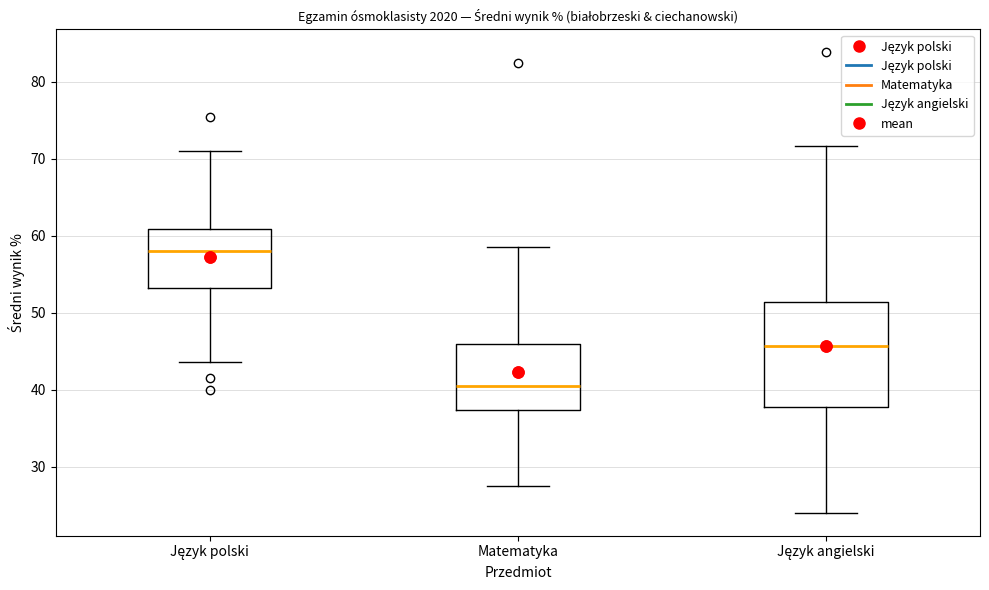

Reading left to right, read every box against the y-axis: the position of its median line, the range the box covers, and the ends of its whiskers. The values are not printed on the chart, so give them approximately, as read against the axis.

Język polski: median 58, box 53 to 61, whiskers 44 to 71
Matematyka: median 40, box 37 to 46, whiskers 28 to 59
Język angielski: median 46, box 38 to 51, whiskers 24 to 72